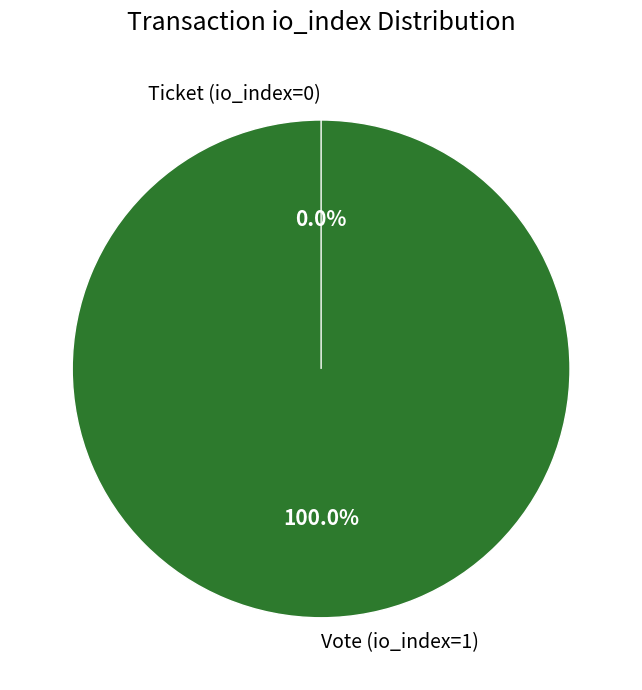

What percentage is the Vote (io_index=1) slice, to the nearest percent?

100%